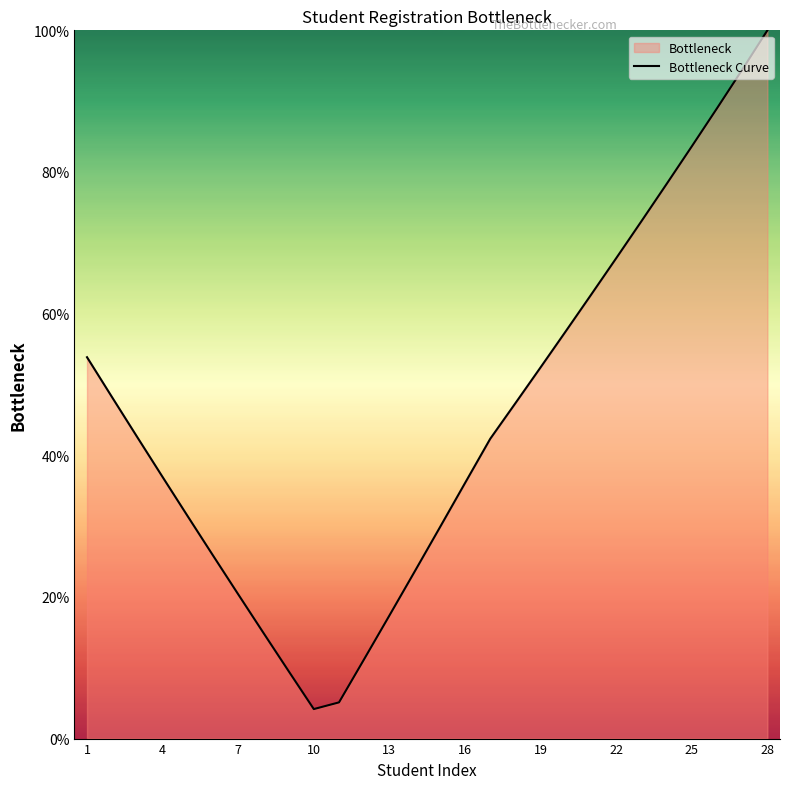

At which category does the data reach its first local valley?

10